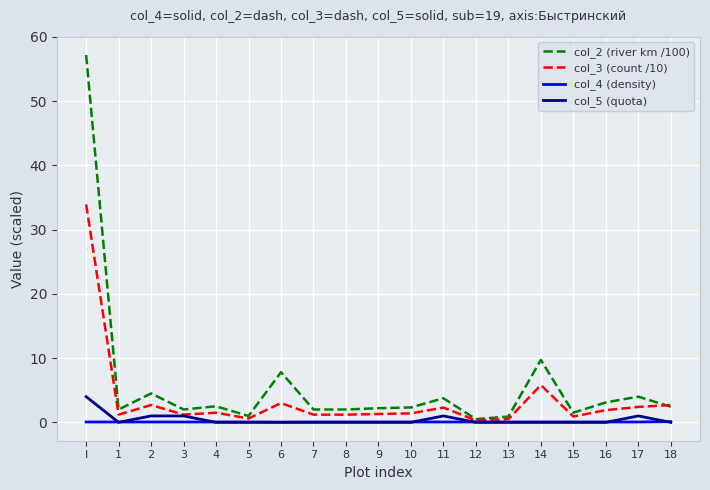

Which category has the highest value across all series?

I